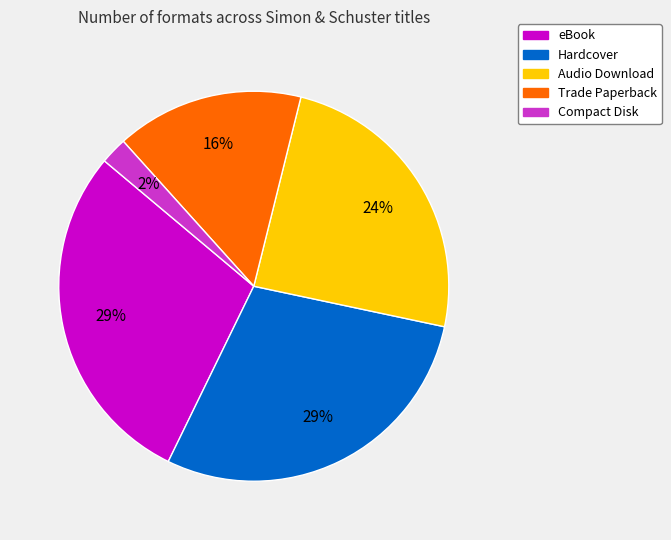

True or false: eBook accounts for 29% of the total.

True